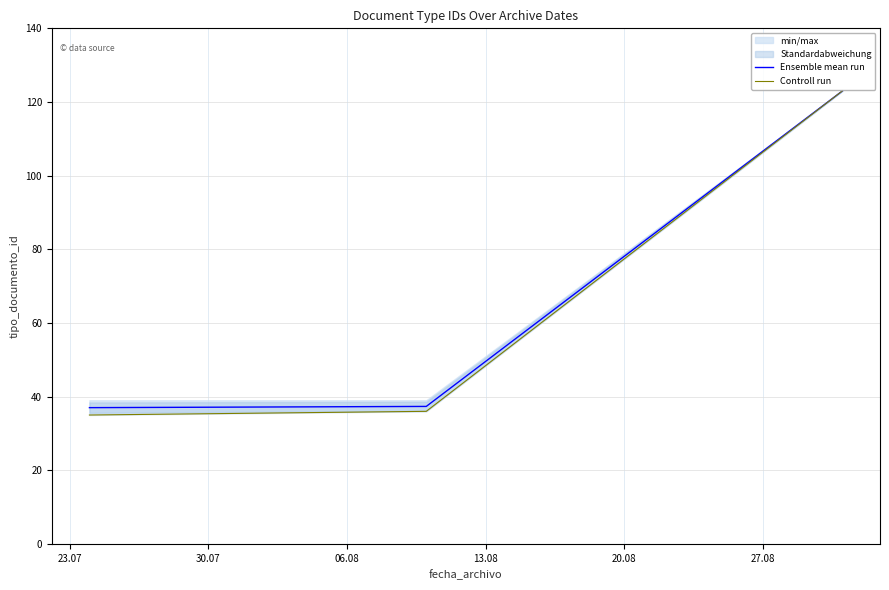

What is the sum of all Controll run values?

194.0